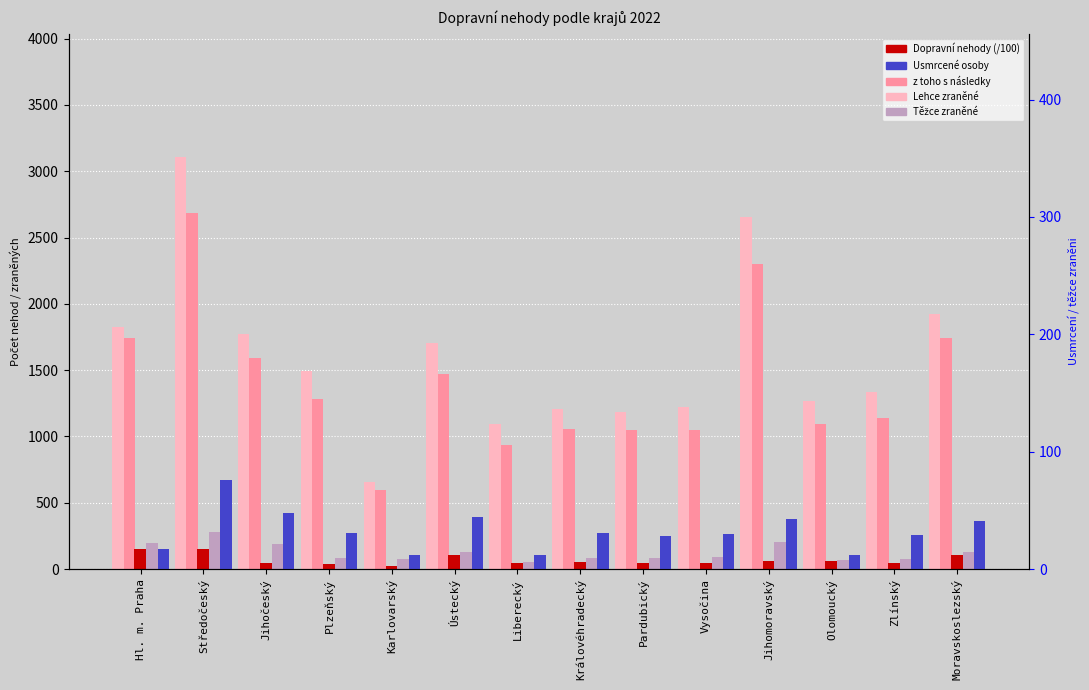

Which has a higher value, Jihočeský or Královéhradecký?

Jihočeský